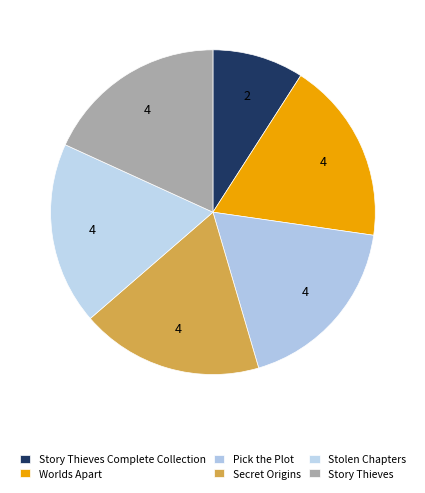

What is the largest slice in the pie chart?

Secret Origins